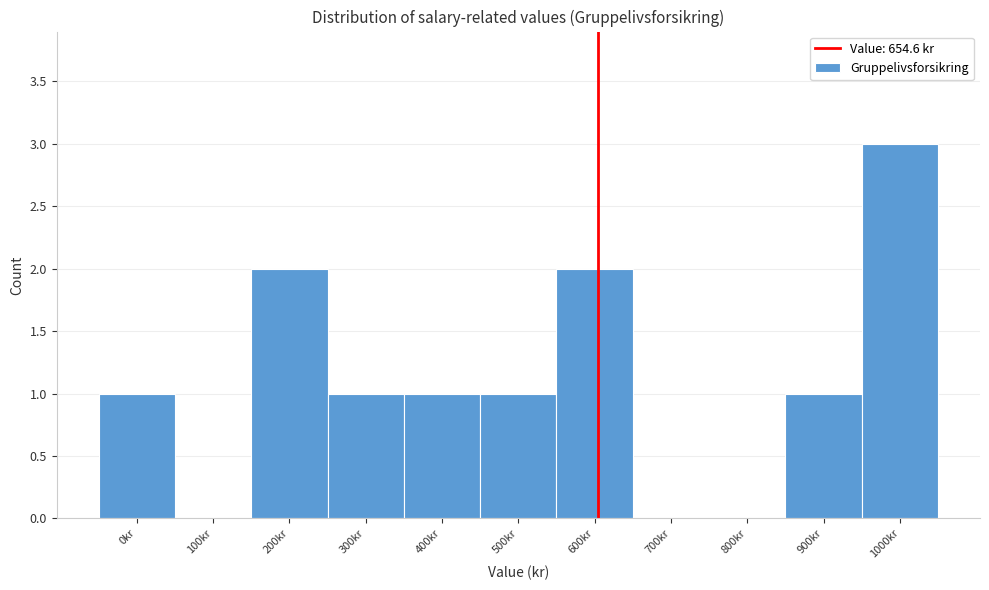

Reading left to right, extract all data points from this chart.

0kr=1	100kr=0	200kr=2	300kr=1	400kr=1	500kr=1	600kr=2	700kr=0	800kr=0	900kr=1	1000kr=3